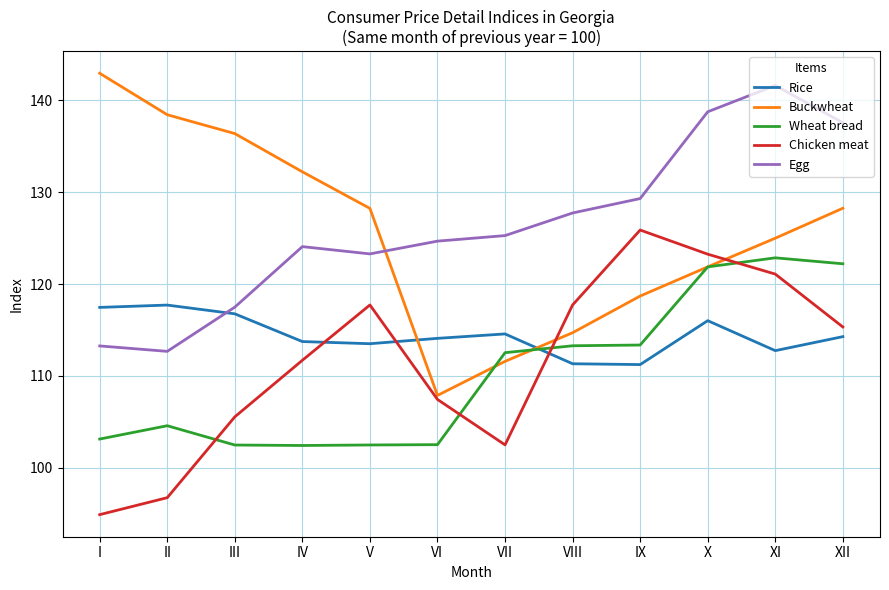

Which series has the largest range (max minus min)?

Buckwheat